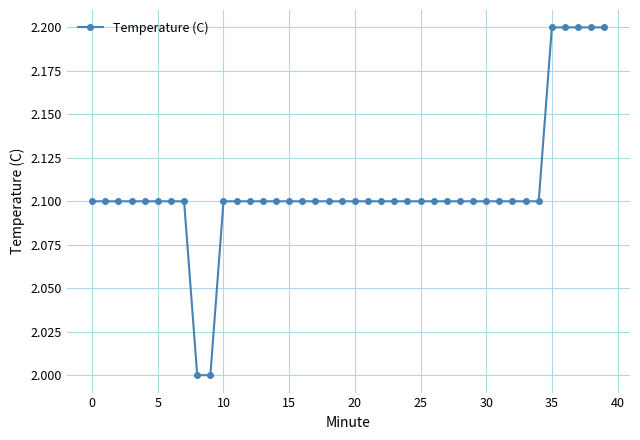

What is the value of the 35th point from the left?

2.1